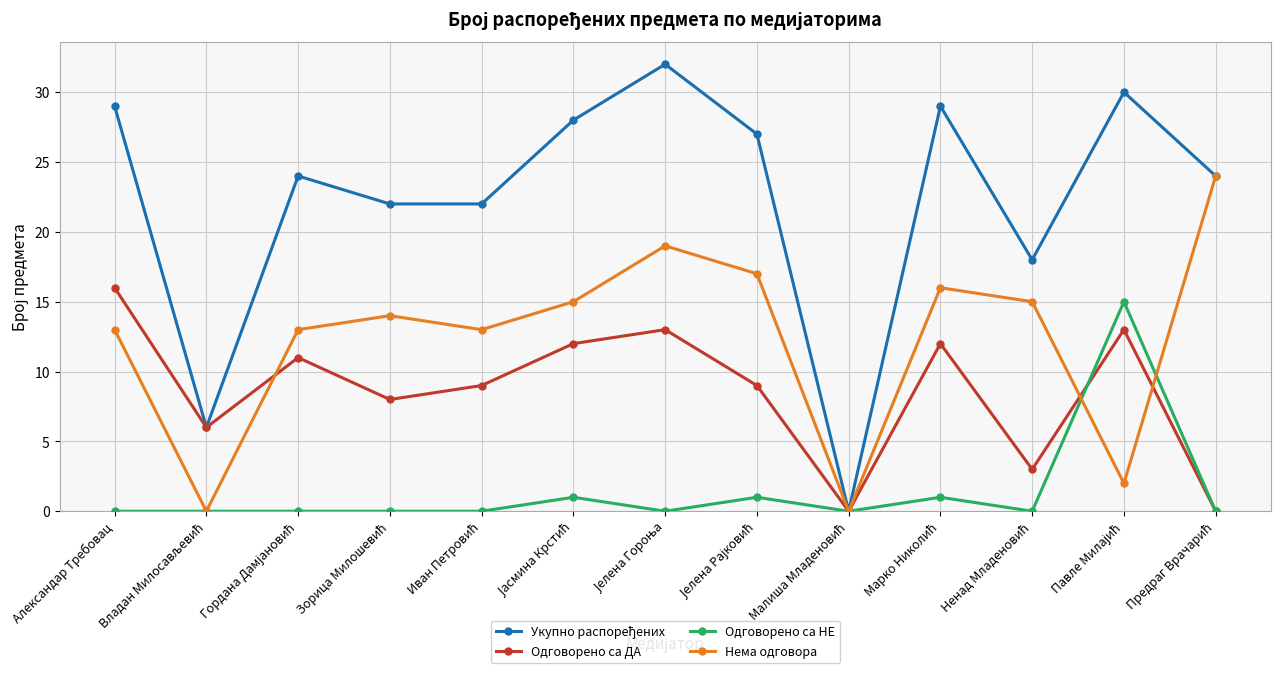

Is this an area chart (filled region under the line)?

No